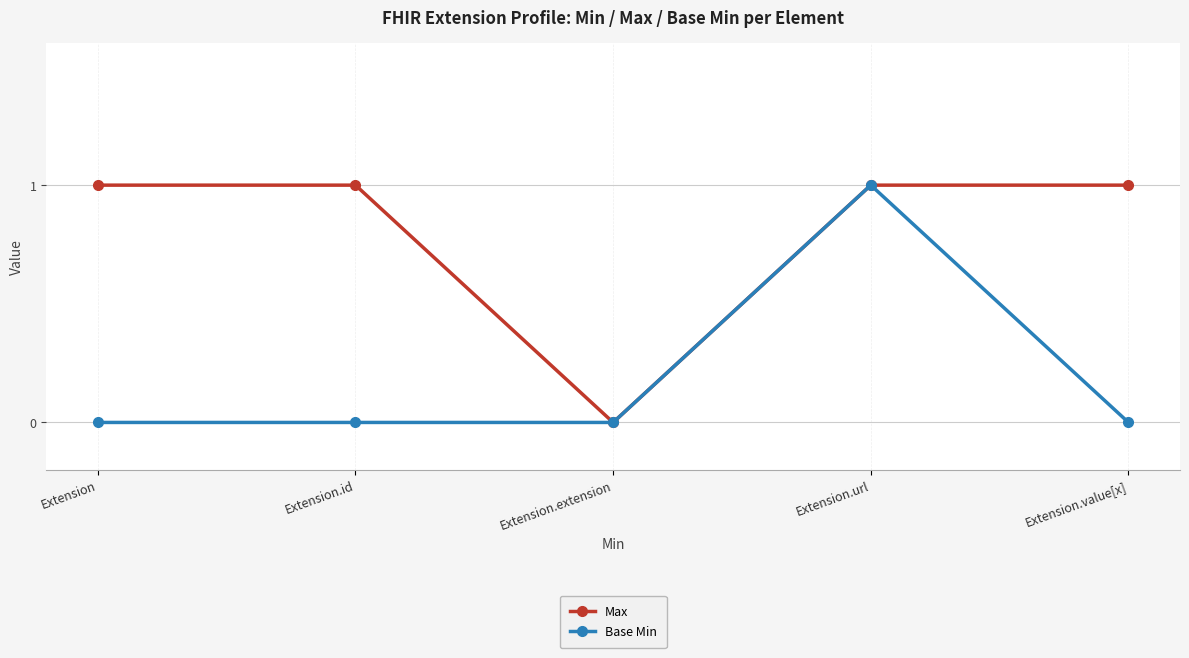

How many Max values are between 1 and 2?

4